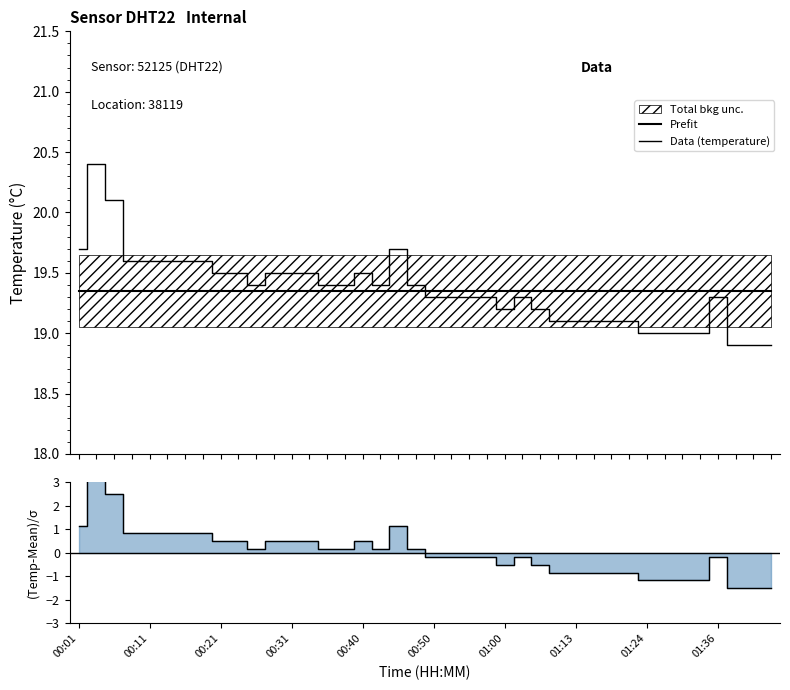

True or false: Prefit and (Temp - Mean)/Unc intersect in this chart.

False